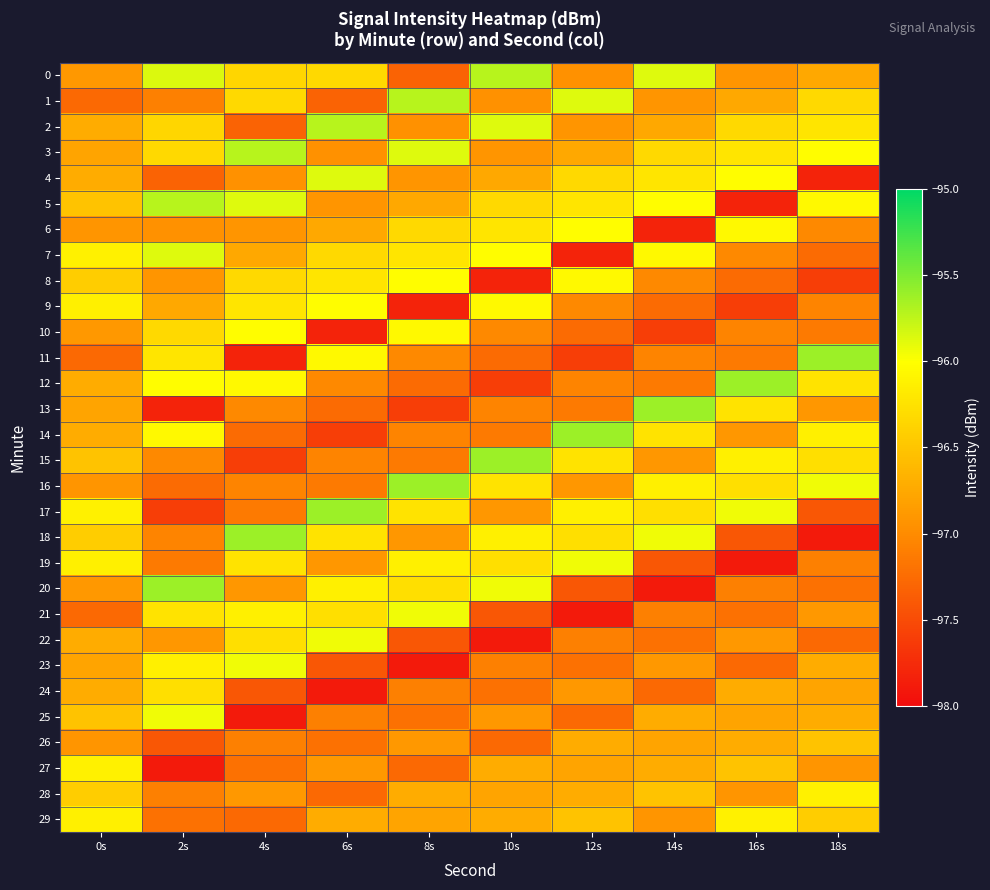

Which series has the largest total across all categories?

3